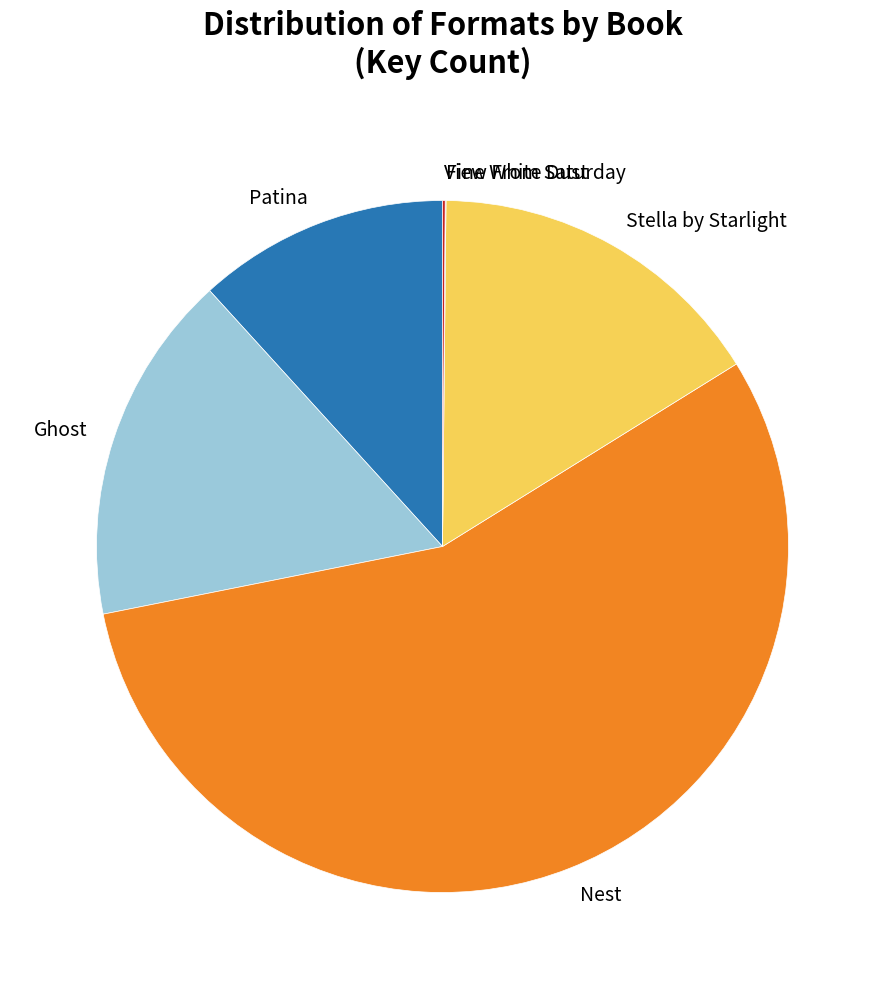

Which category has the biggest portion of the pie?

Nest